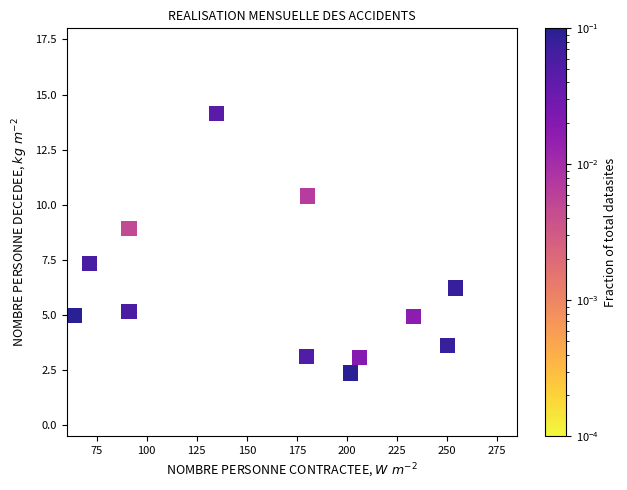

What Y value in the scatter plot is closest to 8?

7.3